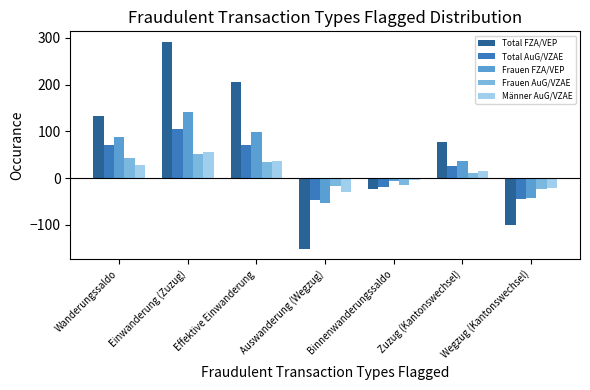

How many bars are there in total?

35